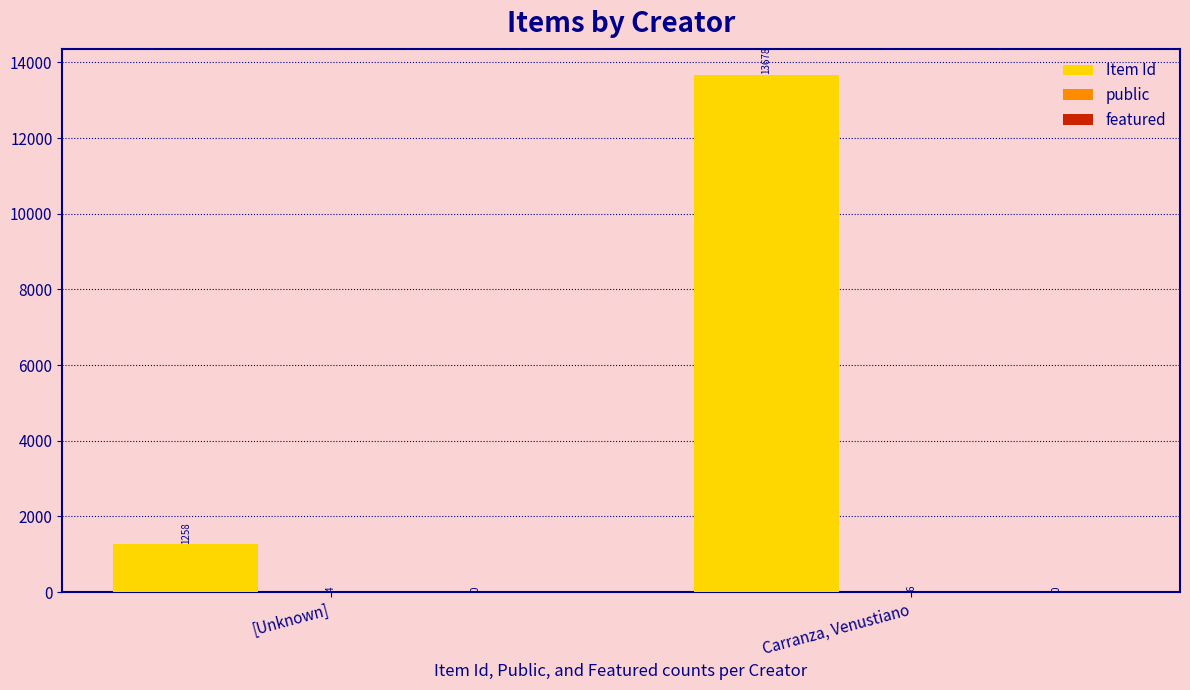

Which series has the widest spread of values?

Item Id